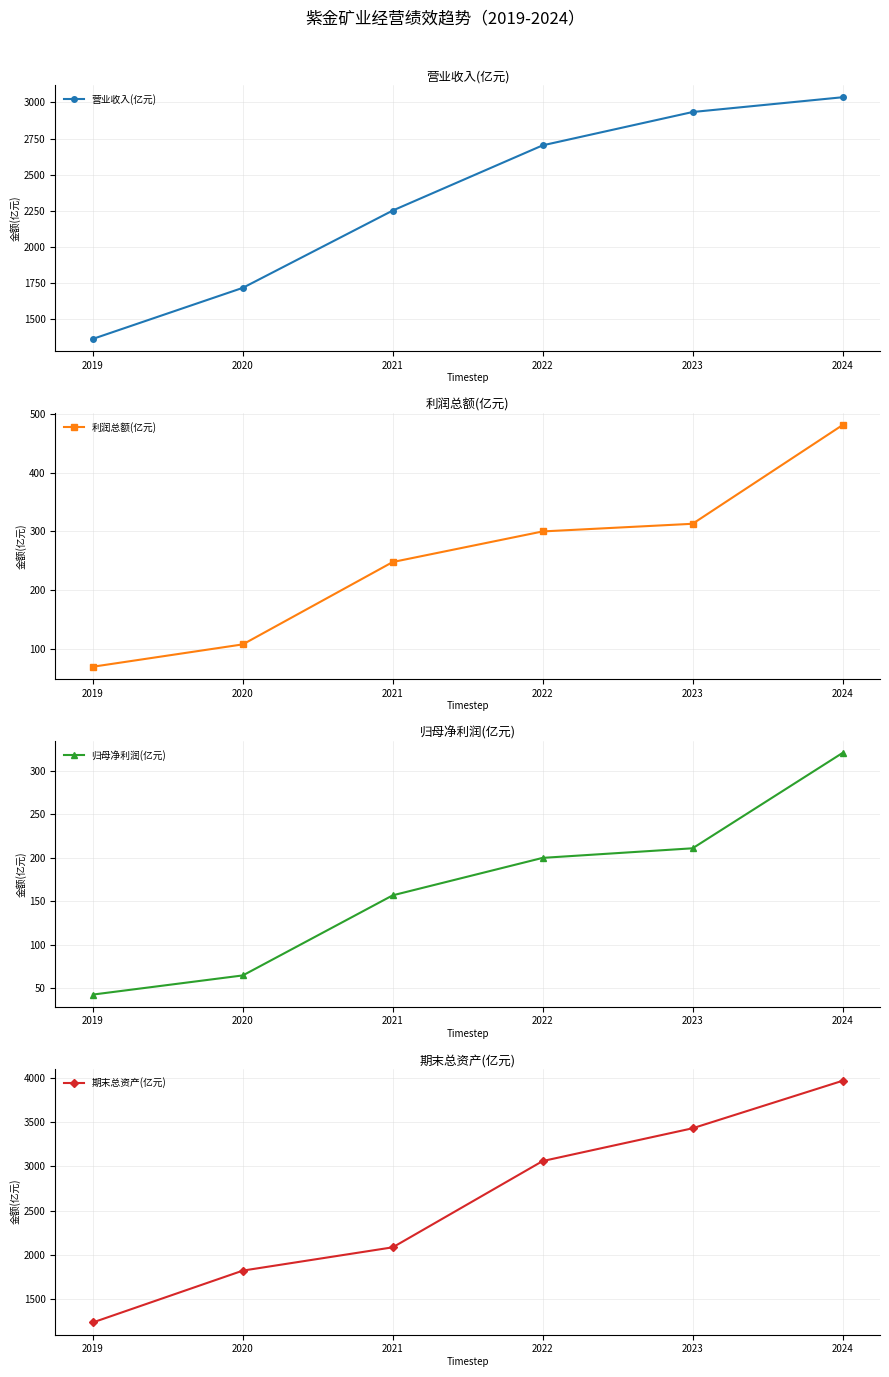

Which series changed the most between 2020 and 2021?

营业收入(亿元)